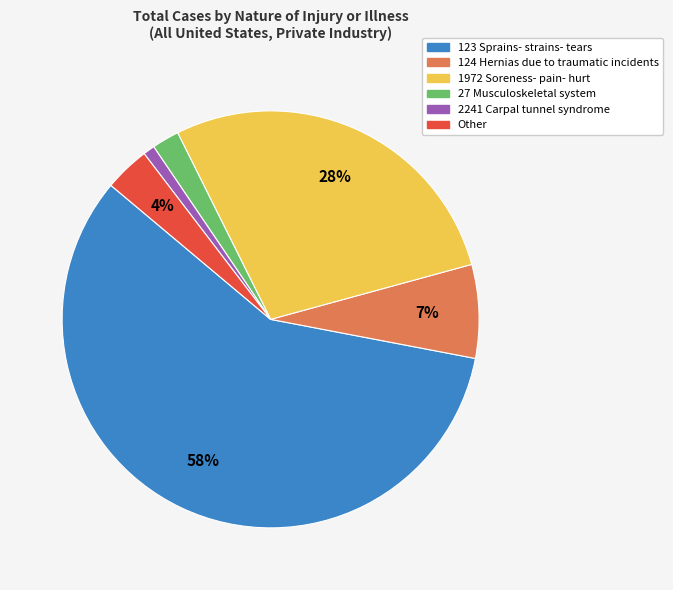

How many segments does this pie chart have?

6